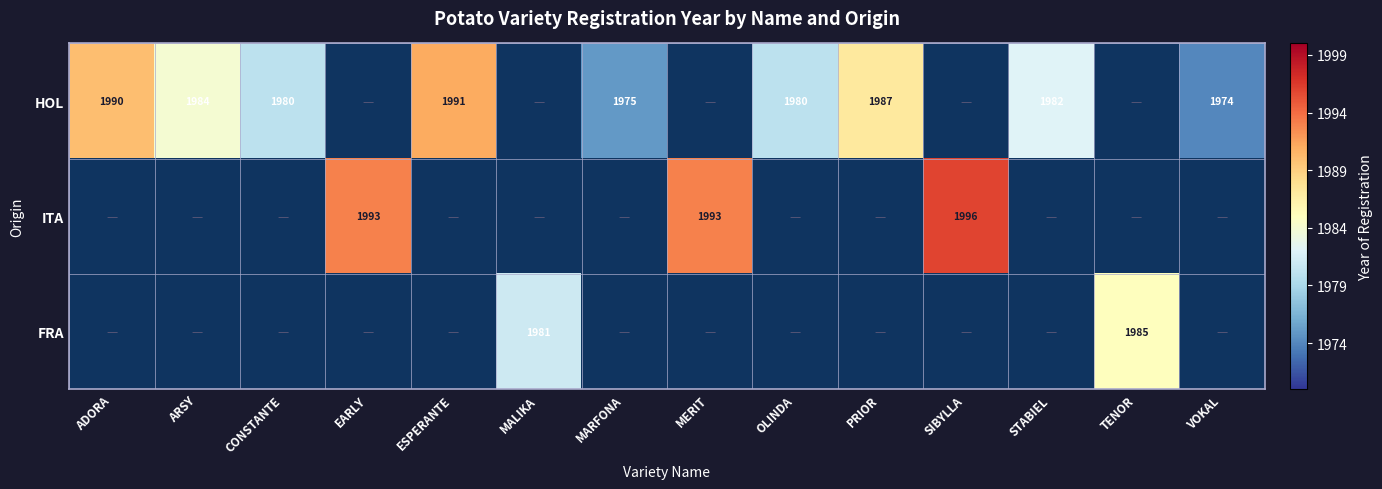

The HOL series shows 3508 at OLINDA. True or false?

False